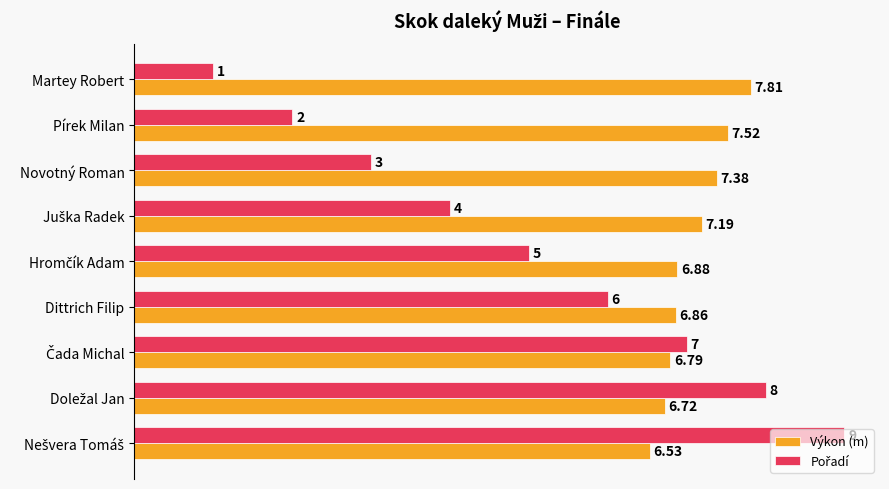

At how many categories does at least one series exceed 6?

9